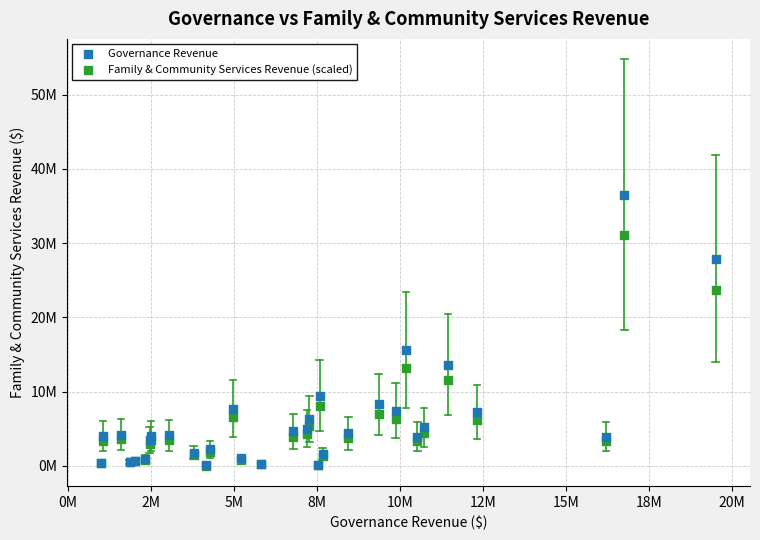

Which series contains the highest Y value?

Governance Revenue